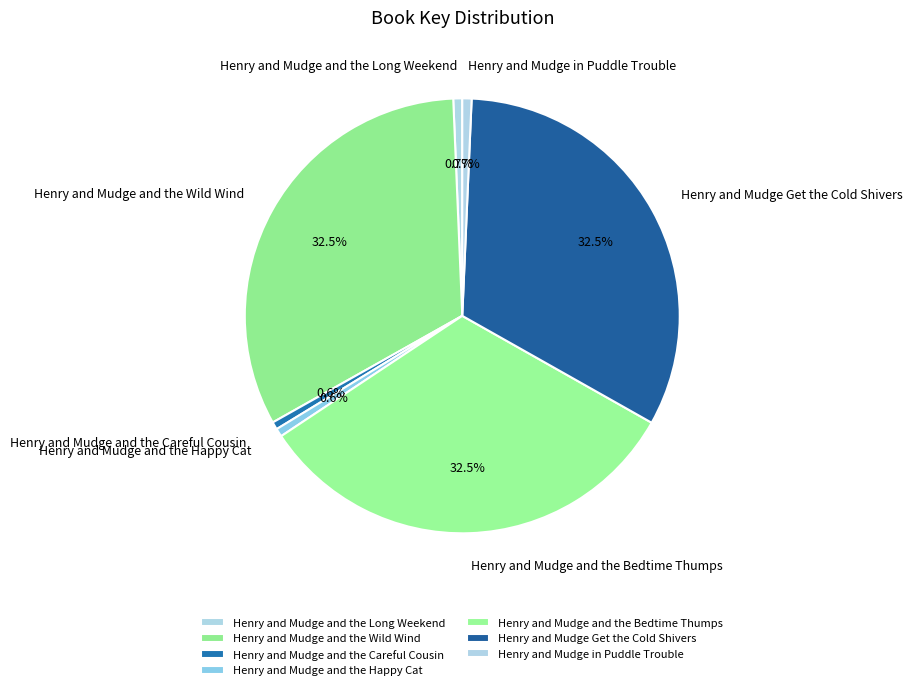

Is Henry and Mudge and the Happy Cat the majority of the pie?

No